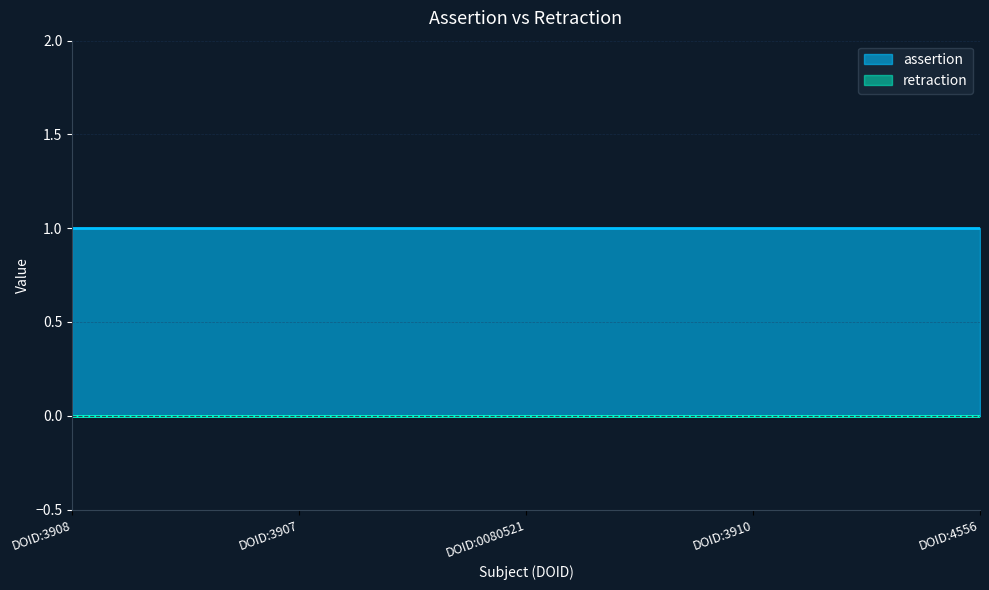

Reading right to left, extract all data points from this chart.

assertion: DOID:4556=1	DOID:3910=1	DOID:0080521=1	DOID:3907=1	DOID:3908=1
retraction: DOID:4556=0	DOID:3910=0	DOID:0080521=0	DOID:3907=0	DOID:3908=0